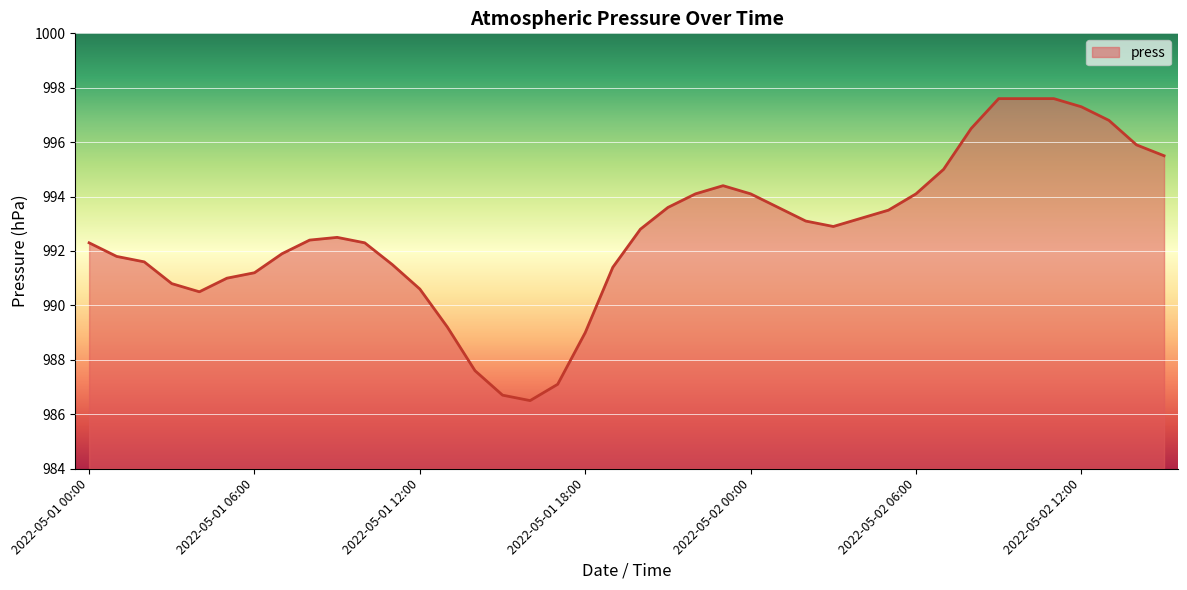

What is the maximum value shown in the chart?

997.6